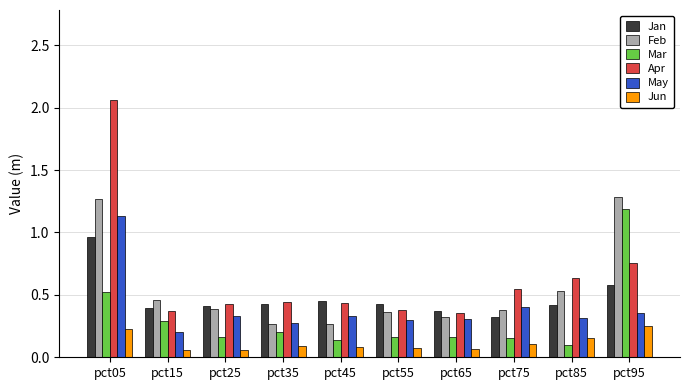

How many series are shown in this chart?

6